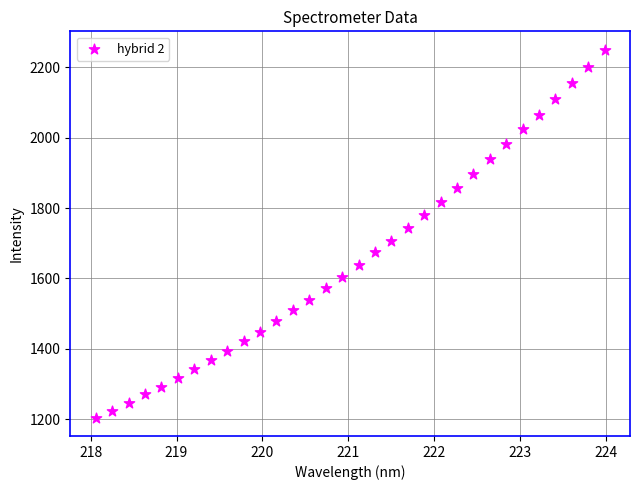

What is the range of X values (max minus min)?

5.9